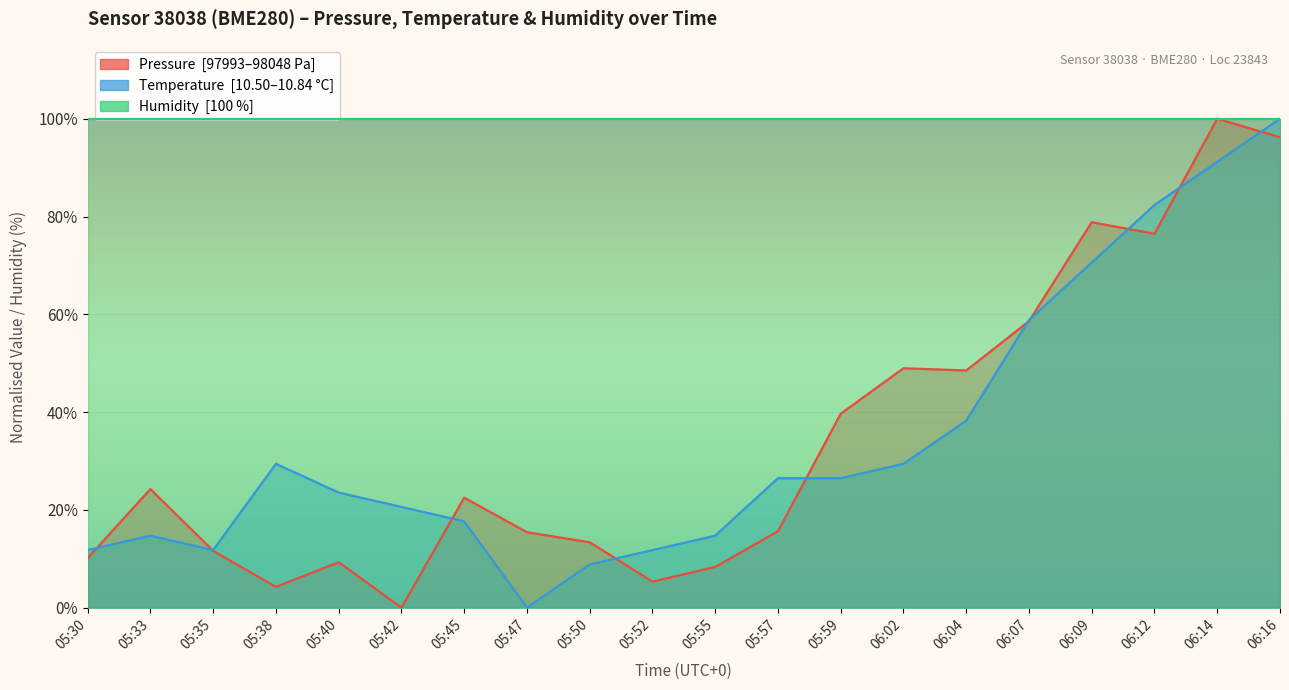

Where does the temperature series first go above 26?

05:38